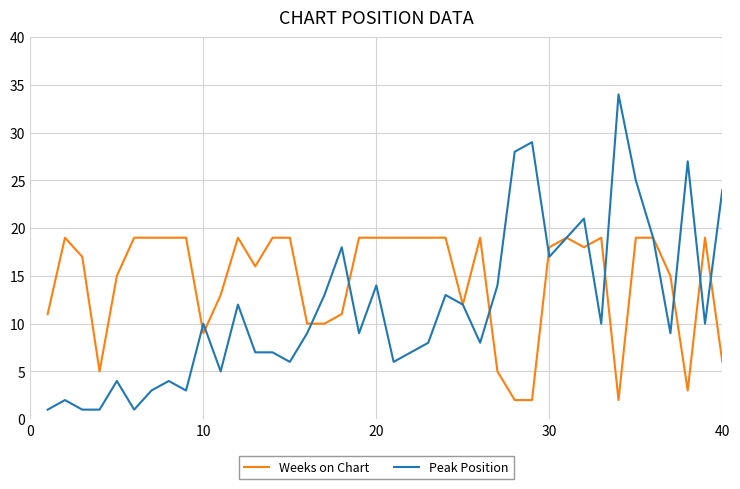

What is the maximum value for Peak Position?

34